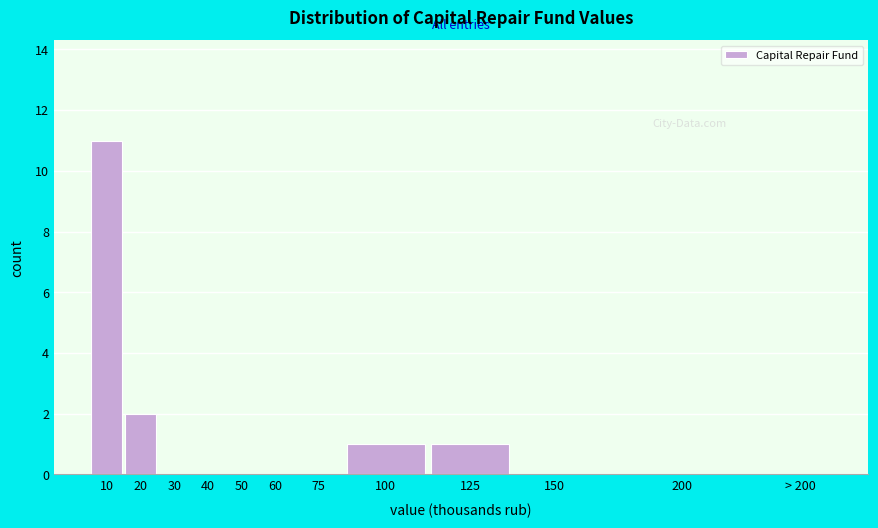

Reading left to right, extract all data points from this chart.

10=11	20=2	30=0	40=0	50=0	60=0	75=0	100=1	125=1	150=0	200=0	> 200=0